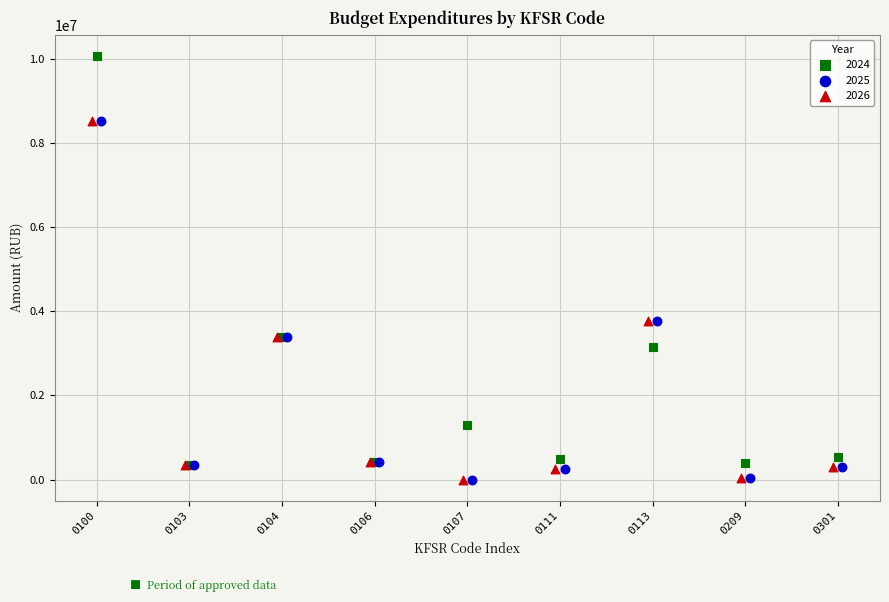

Which series reaches the maximum Y coordinate?

2024